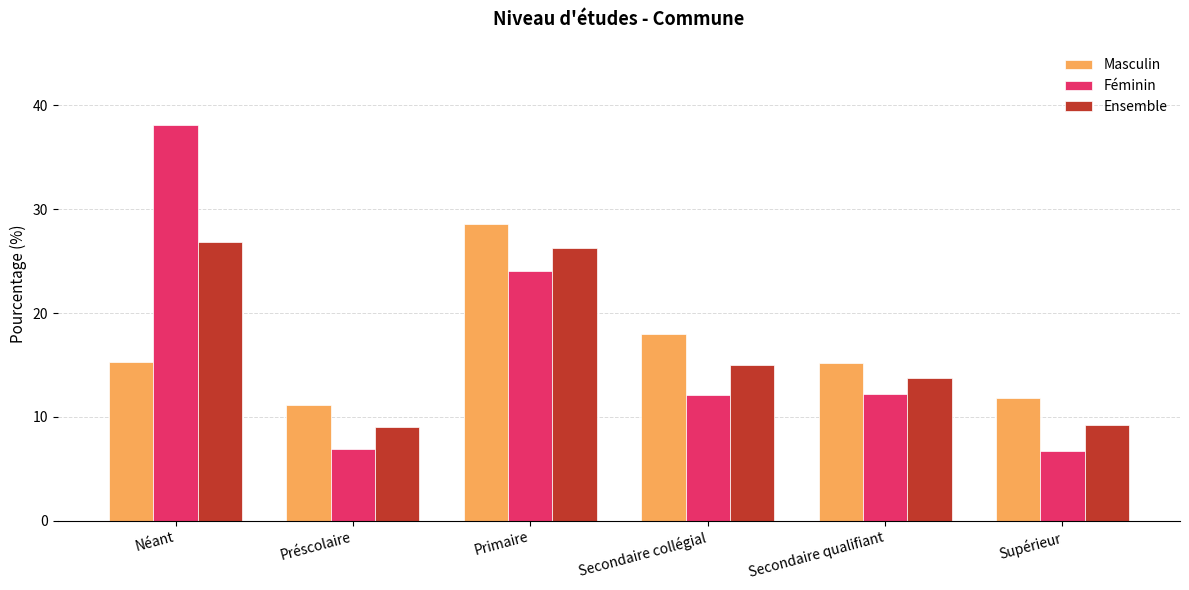

True or false: Ensemble has a value of 1.9 at Supérieur.

False